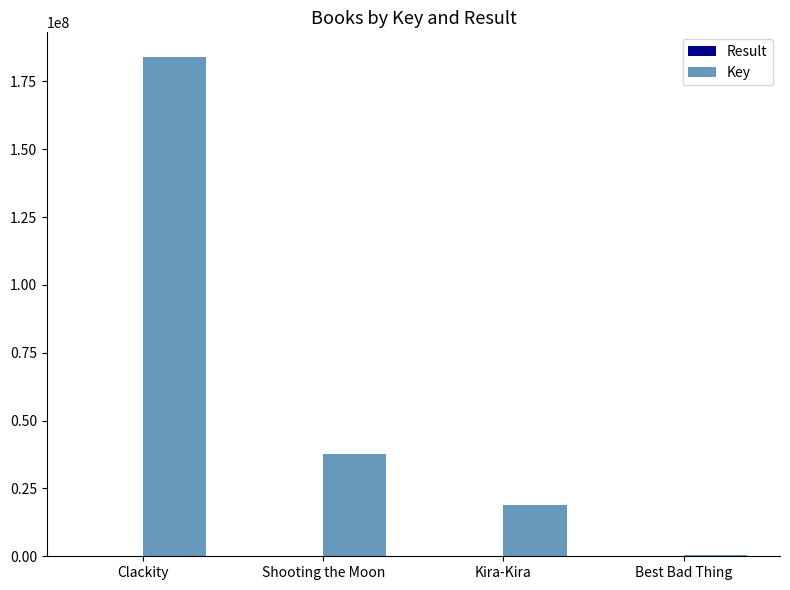

What is the maximum value for Key?

183878059